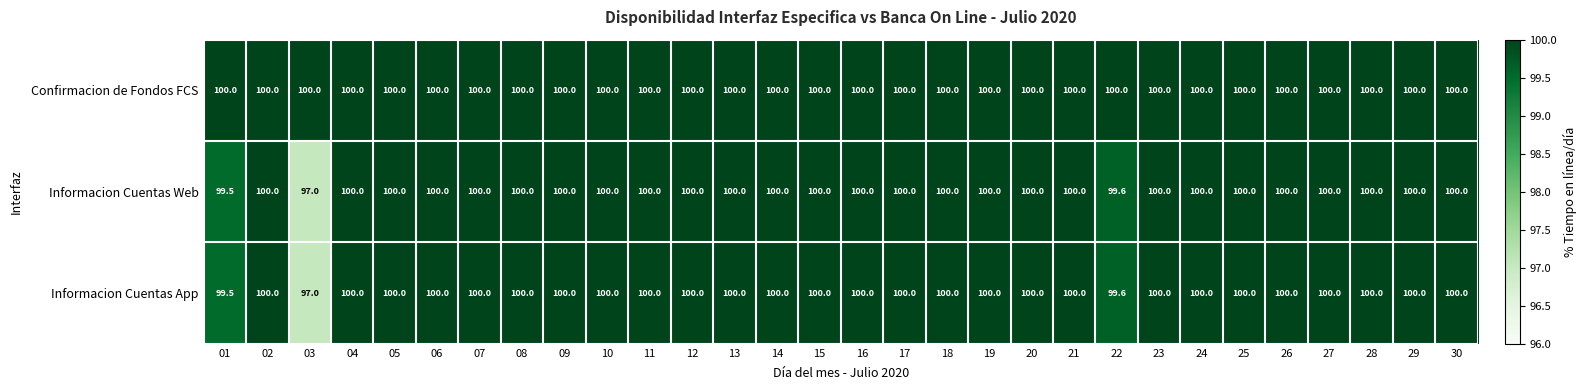

What is the total value across all series at 06?

300.0